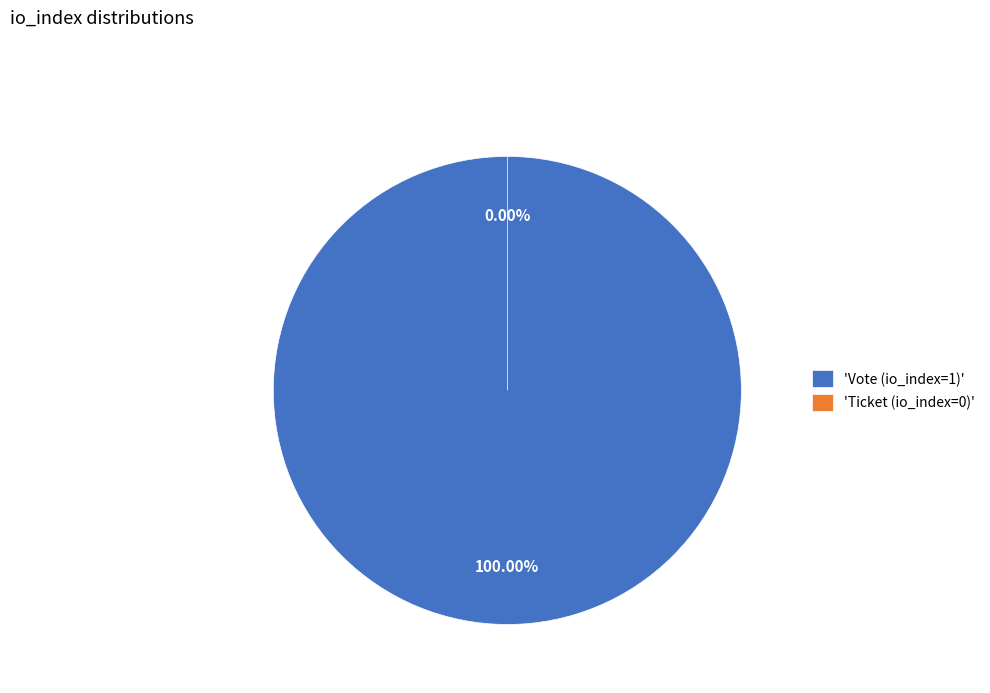

The Vote (io_index=1) slice represents 100% of the pie. True or false?

True